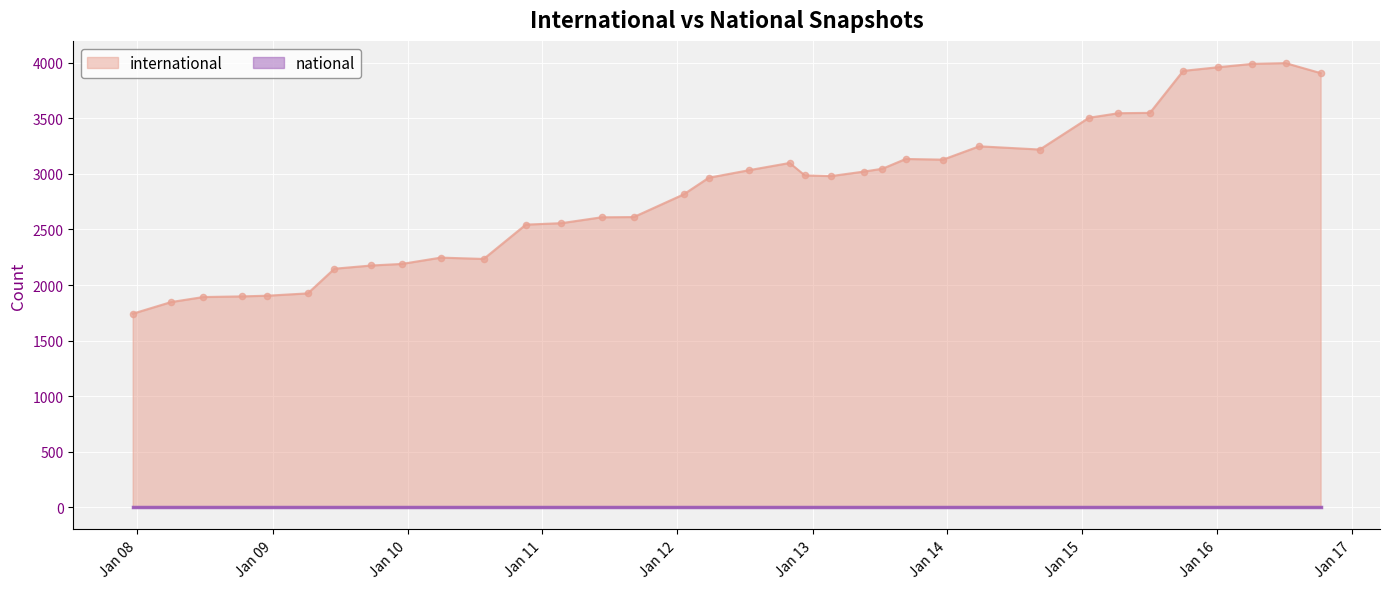

Is the value of national at 2012-01-18 greater than the value of international at 2008-04-01?

No